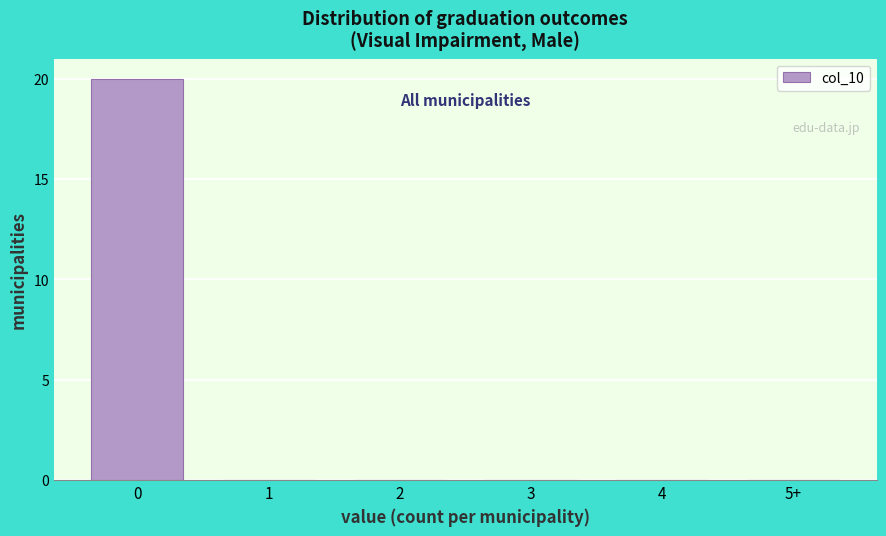

Reading right to left, extract all data points from this chart.

5+=0	4=0	3=0	2=0	1=0	0=20